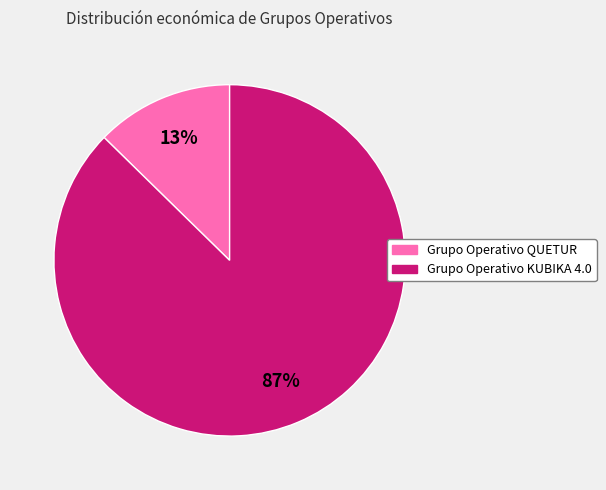

Does any single category account for the majority?

Yes